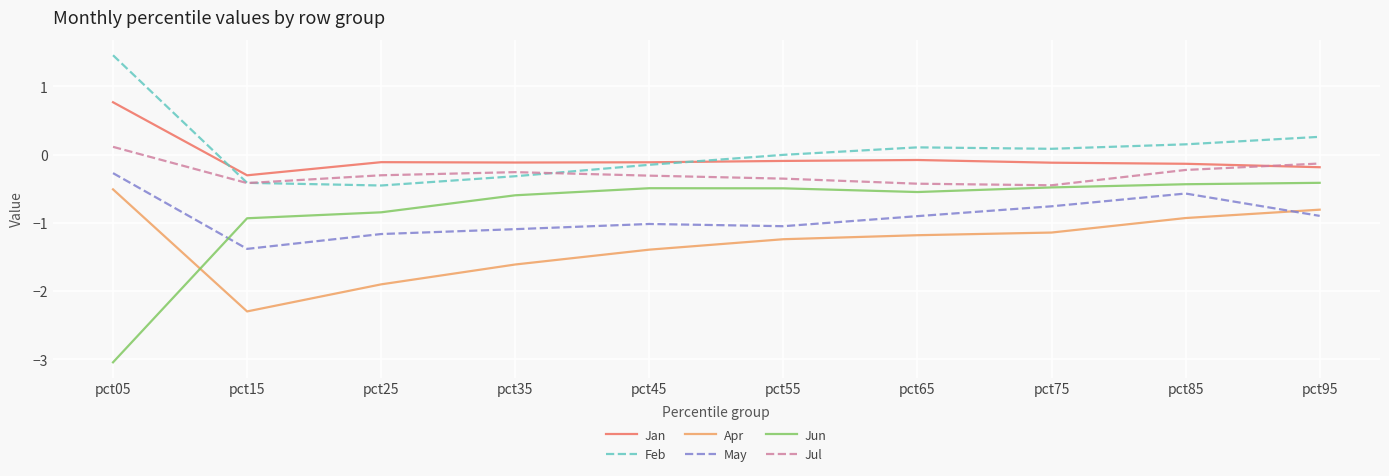

What is the spread (max minus min) of values at pct15?

2.0